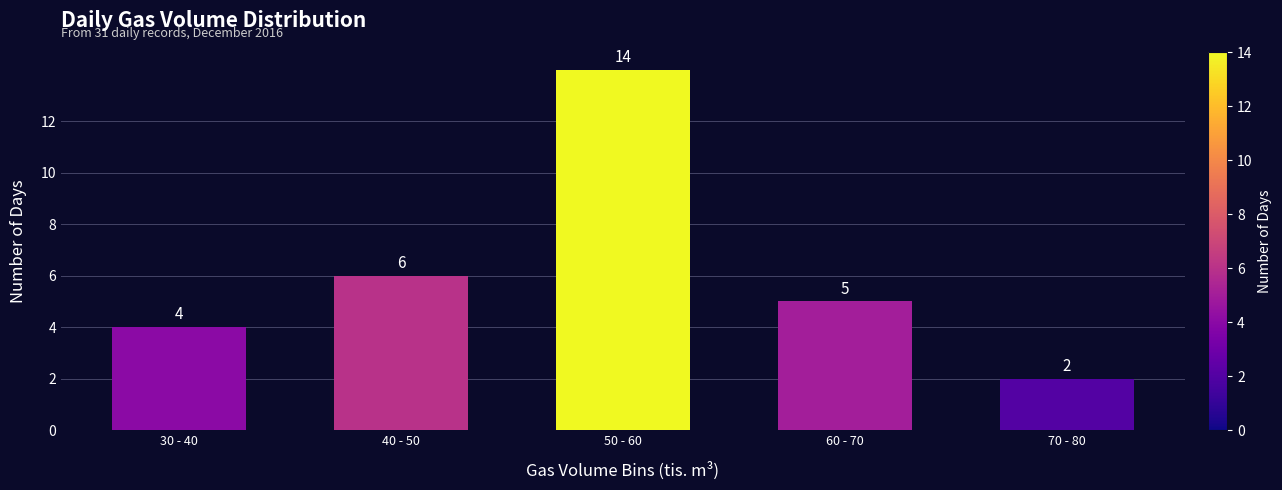

Reading right to left, transcribe all the data shown in this chart.

2	5	14	6	4